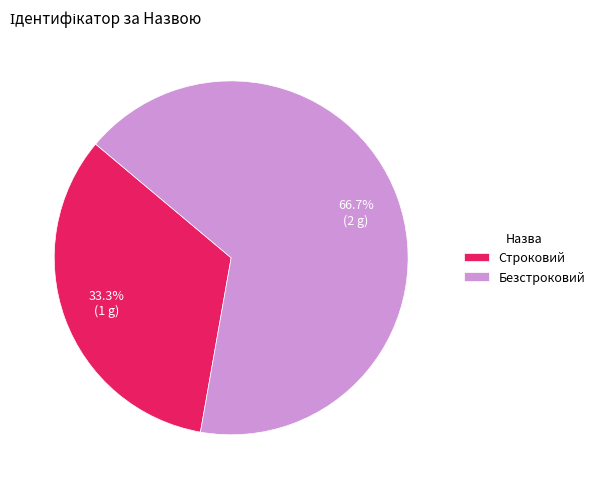

Approximately how many times larger is the value at Строковий compared to Безстроковий?

0.5